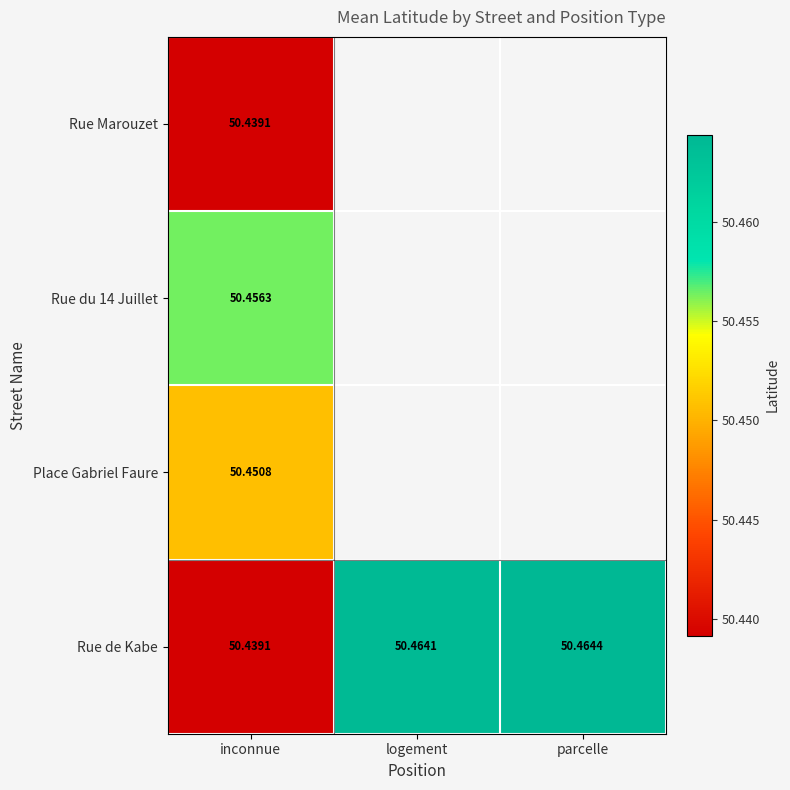

The value of Rue du 14 Juillet at inconnue is 26.1. True or false?

False